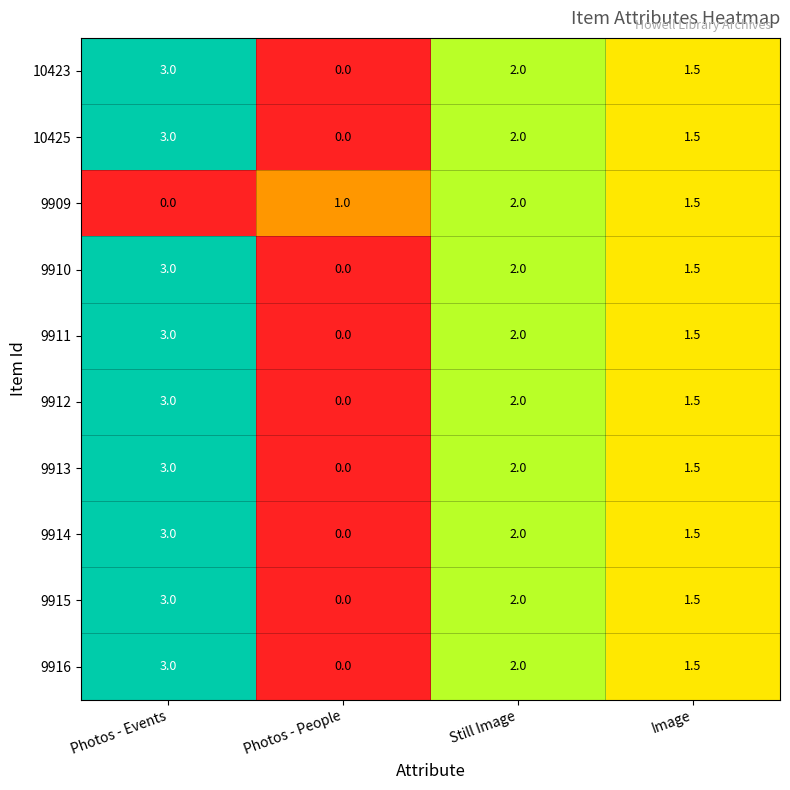

What is the average value of the 10425 series?

1.6